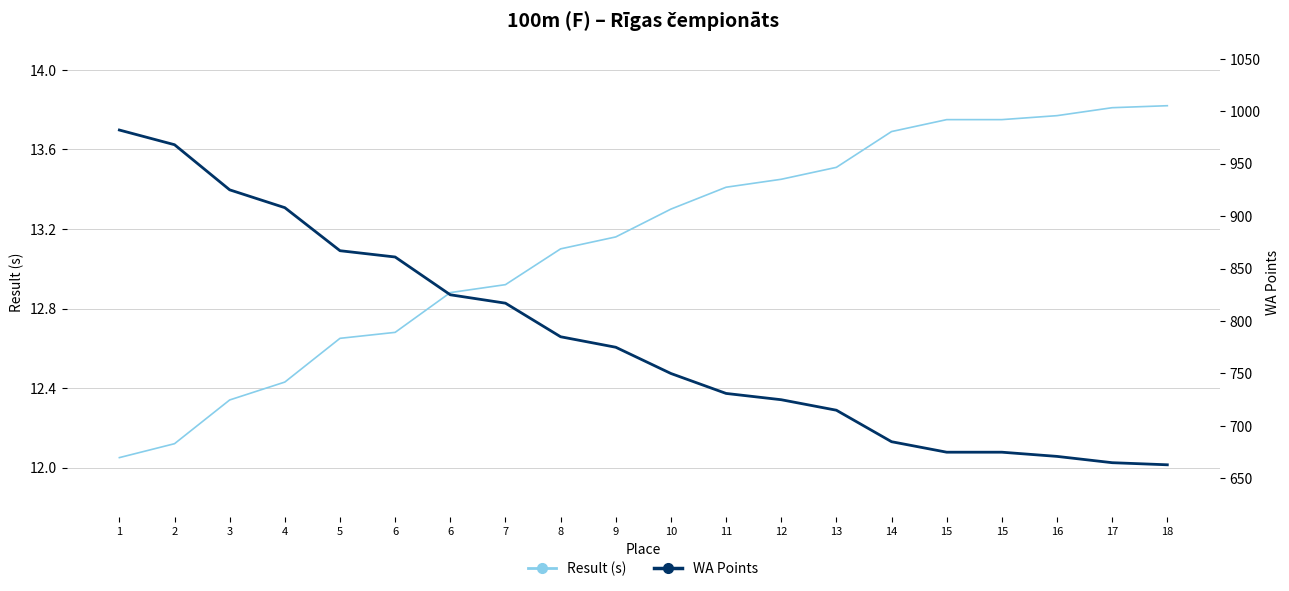

Reading left to right, what are all the values shown in this chart?

Result (s): 12.1	12.1	12.3	12.4	12.7	12.7	12.9	12.9	13.1	13.2	13.3	13.4	13.4	13.5	13.7	13.8	13.8	13.8	13.8	13.8
WA Points: 982.0	968.0	925.0	908.0	867.0	861.0	825.0	817.0	785.0	775.0	750.0	731.0	725.0	715.0	685.0	675.0	675.0	671.0	665.0	663.0